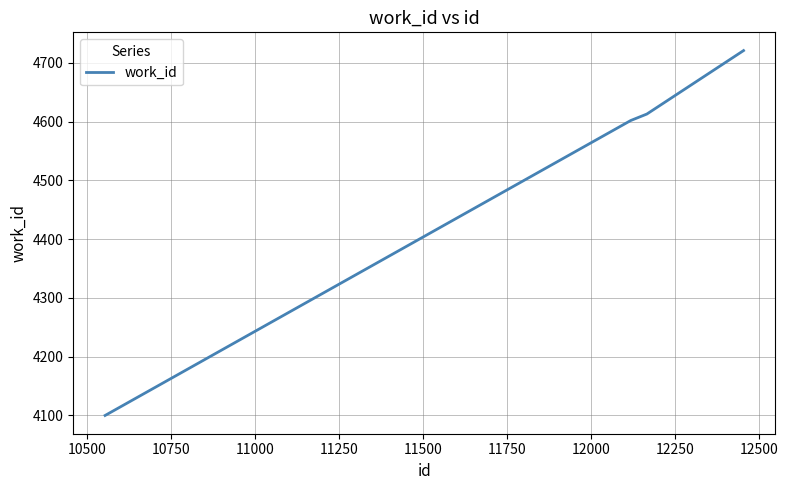

What is the smallest value displayed?

4100